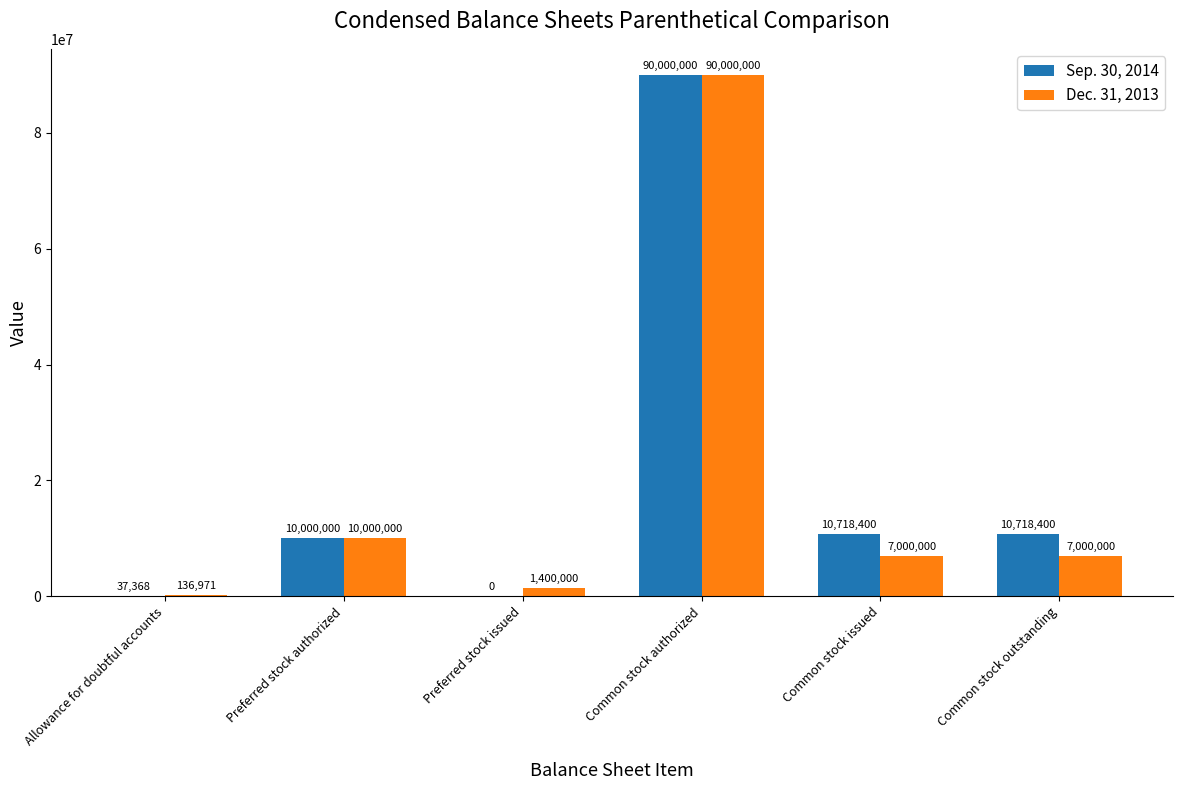

Is it true that Sep. 30, 2014 equals 16693603 at Common stock issued?

False